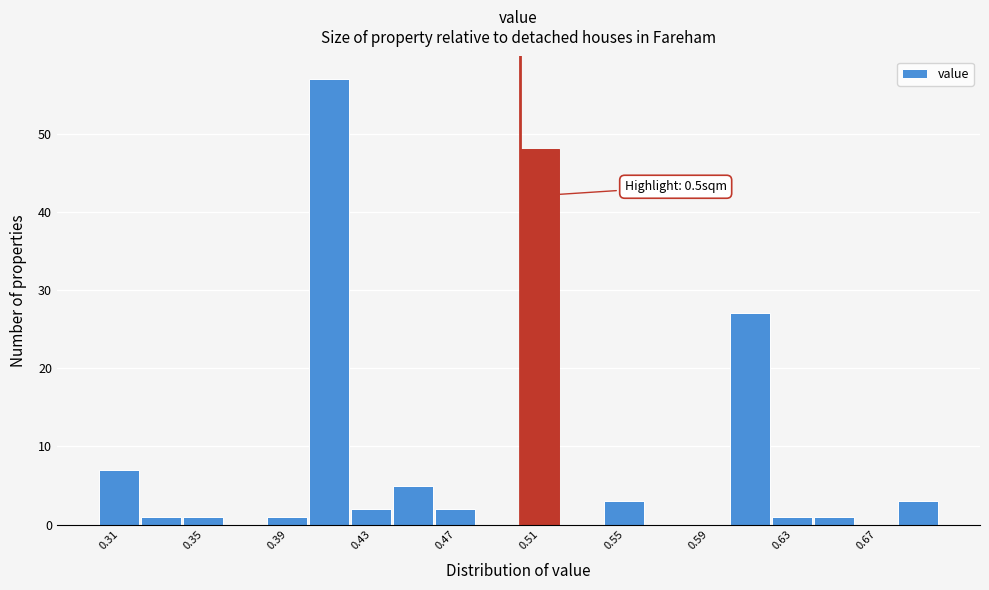

Over which range of the x-axis is the bar tallest?

0.40 to 0.42